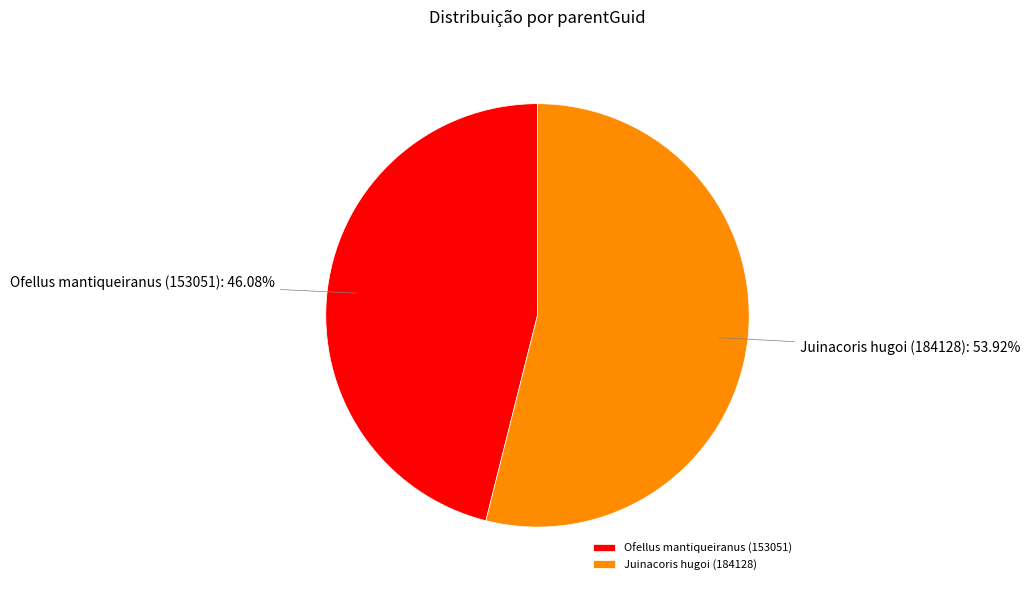

Between Ofellus mantiqueiranus (153051) and Juinacoris hugoi (184128), which is larger?

Juinacoris hugoi (184128)